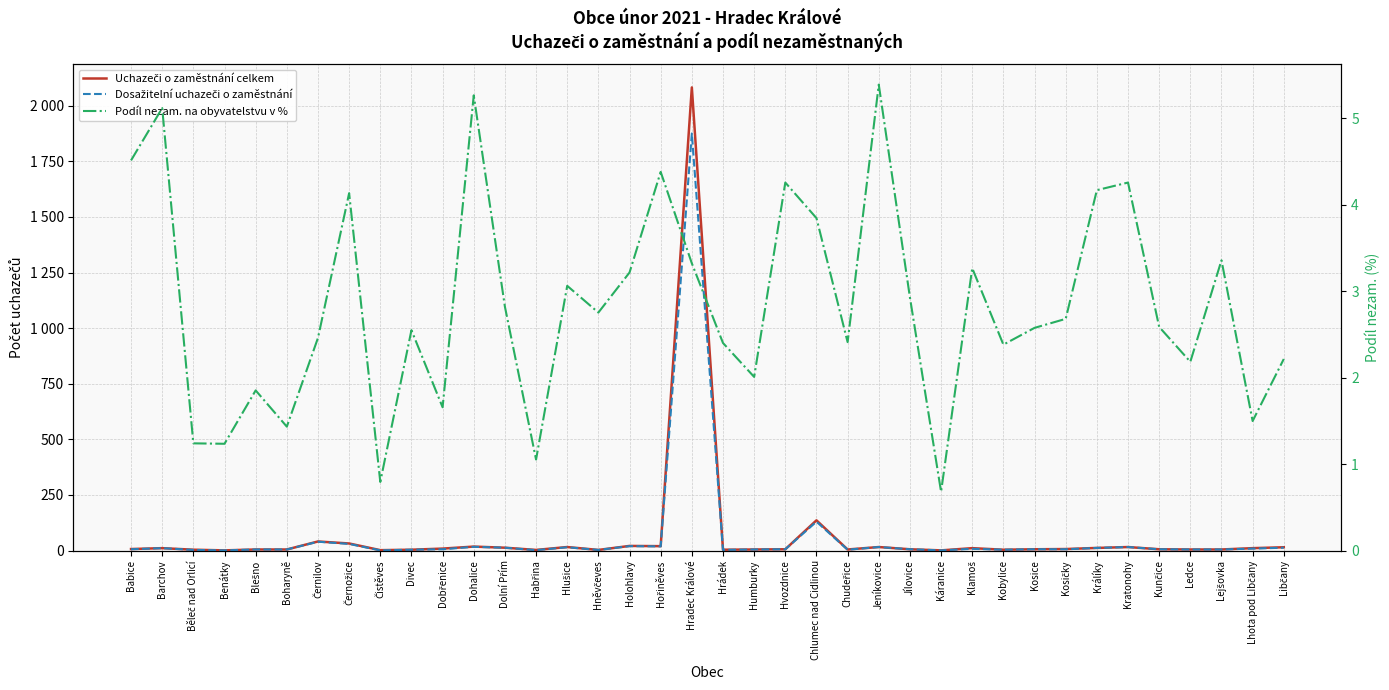

In Uchazeči o zaměstnání celkem, how many points are lower than both neighbors (excluding endpoints)?

9